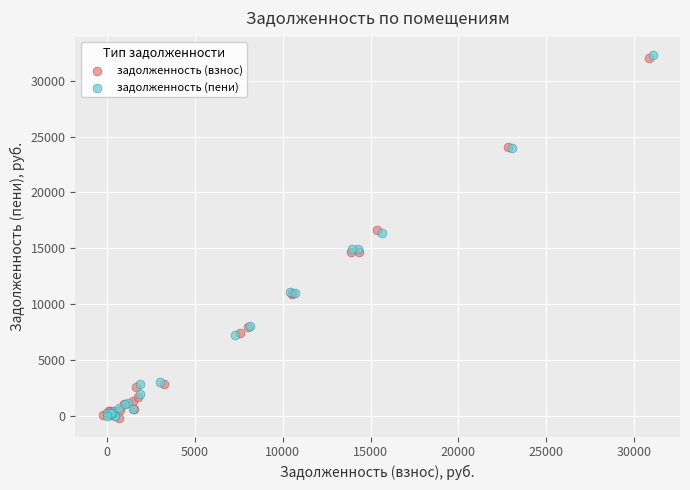

Which series has the widest spread of Y values?

задолженность (пени)